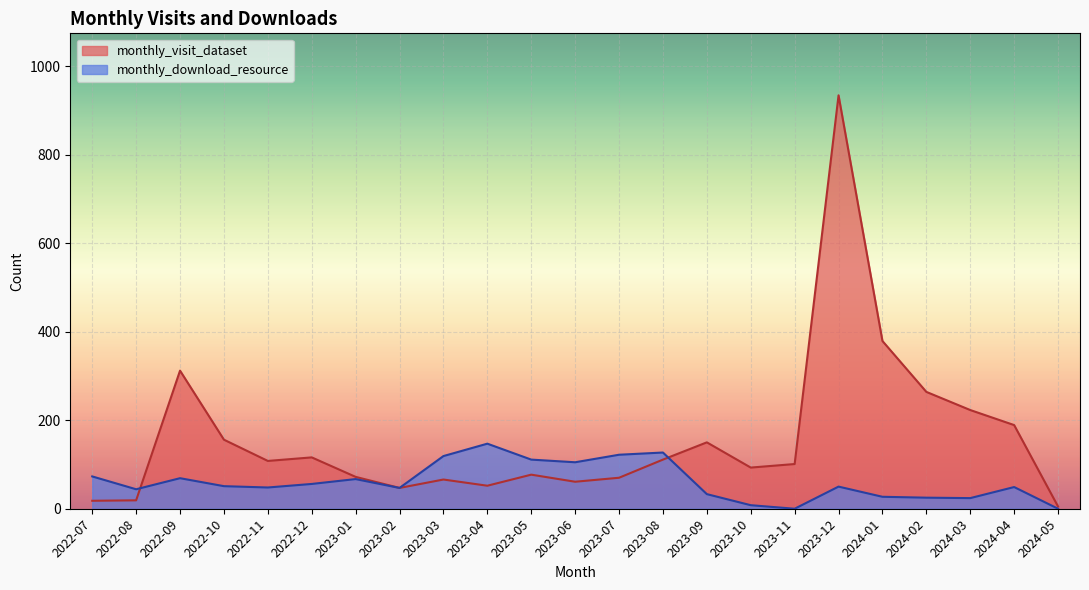

At which label is monthly_download_resource closest to 73?

2022-07